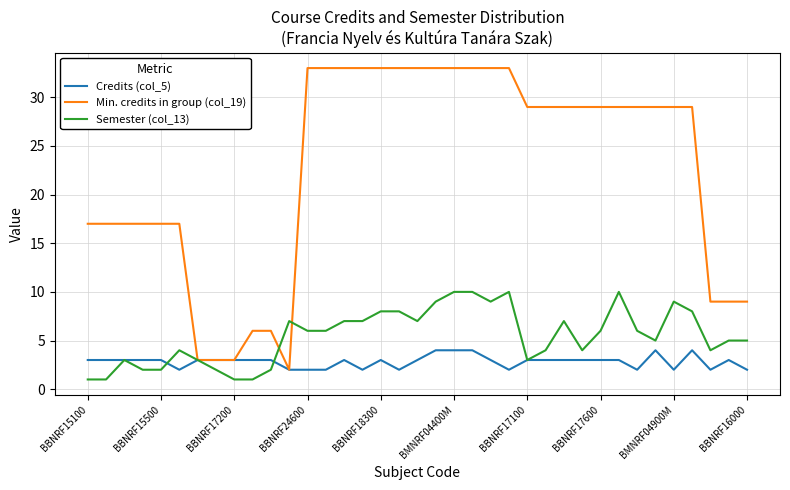

Rank the series by their maximum value, from highest to lowest.

Min. credits in group (col_19), Semester (col_13), Credits (col_5)